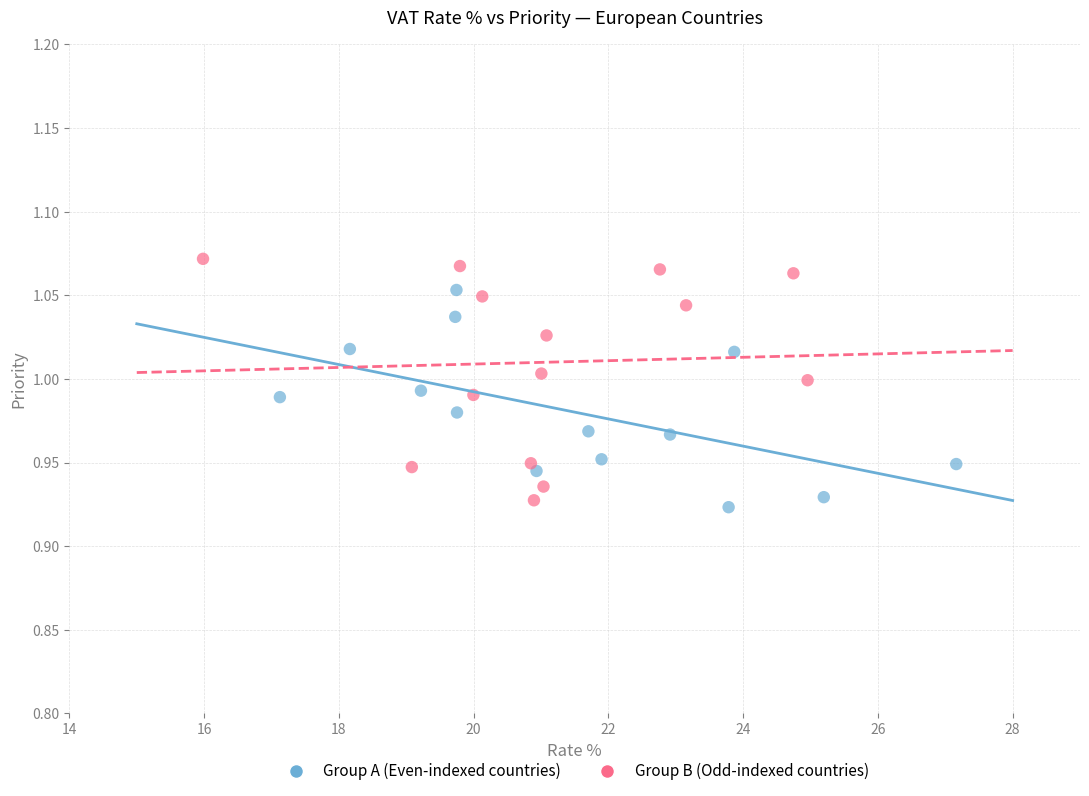

Which series contains the highest Y value?

Group B (Odd-indexed countries)